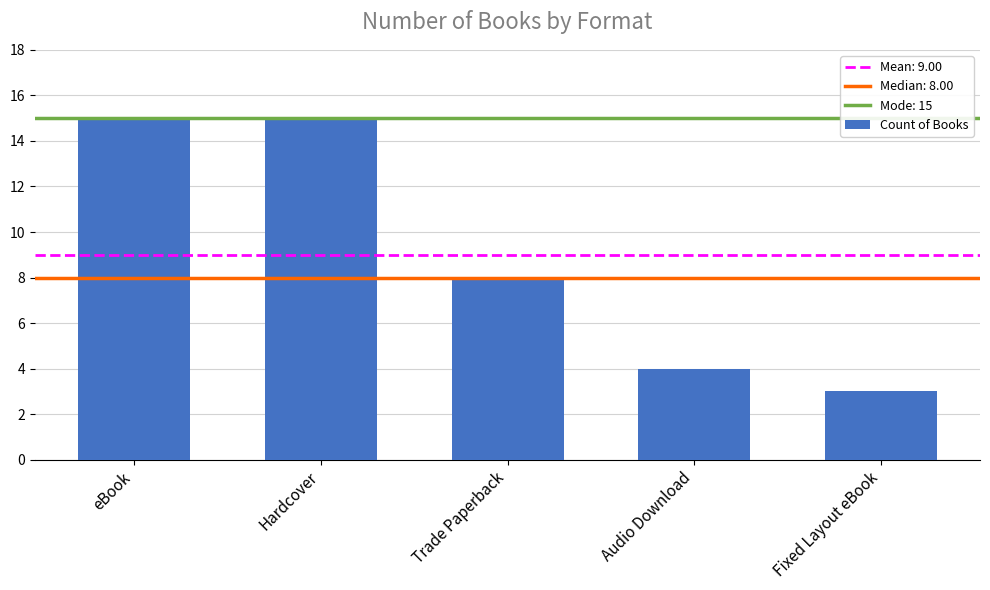

Reading left to right, transcribe all the data shown in this chart.

15	15	8	4	3